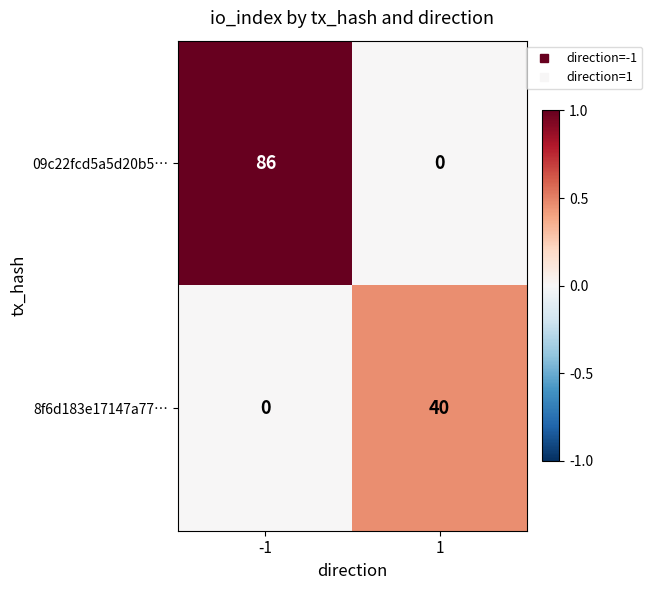

How many distinct data groups are displayed?

2